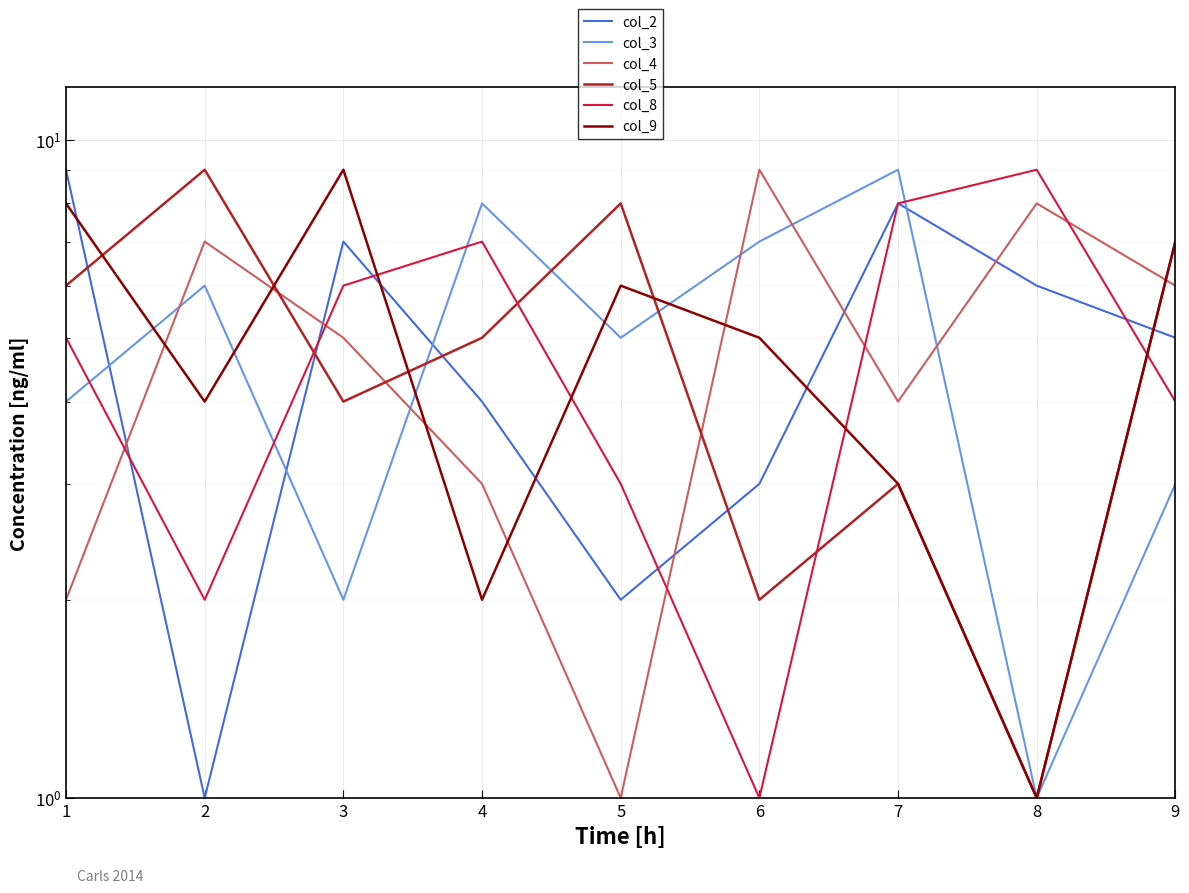

Does the chart display data point markers on the line(s)?

No